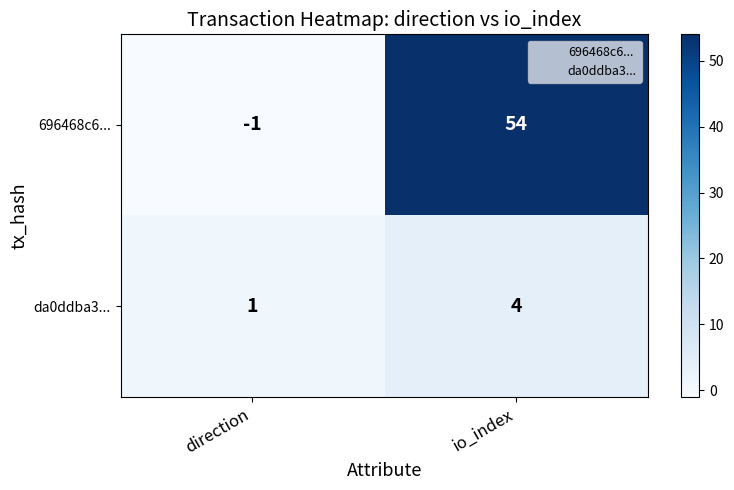

Reading left to right, list all the values displayed in this chart.

696468c6...: -1	54
da0ddba3...: 1	4